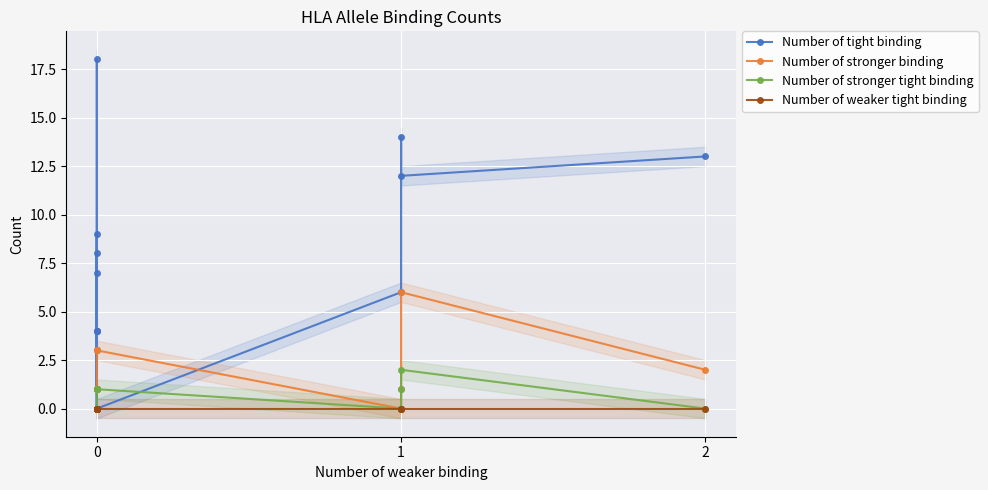

True or false: Number of stronger tight binding has more than 0 points higher than both neighbors.

True